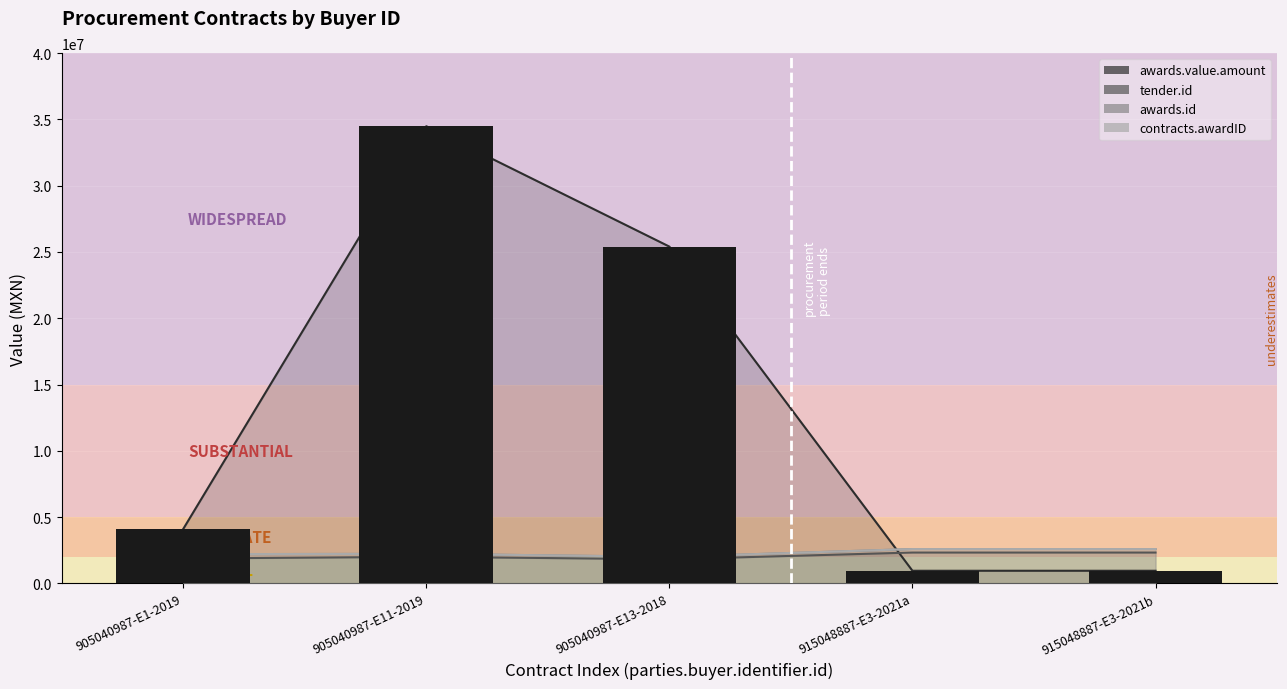

Reading left to right, transcribe all the data shown in this chart.

awards.value.amount: 905040987-E1-2019=4100400.0	905040987-E11-2019=34482758.6	905040987-E13-2018=25402000.0	915048887-E3-2021a=951353.0	915048887-E3-2021b=951353.0
tender.id: 905040987-E1-2019=1877203.0	905040987-E11-2019=2003870.0	905040987-E13-2018=1816123.0	915048887-E3-2021a=2327401.0	915048887-E3-2021b=2327401.0
awards.id: 905040987-E1-2019=2202888.0	905040987-E11-2019=2228496.0	905040987-E13-2018=1999028.0	915048887-E3-2021a=2588490.0	915048887-E3-2021b=2588490.0
contracts.awardID: 905040987-E1-2019=2202888.0	905040987-E11-2019=2228496.0	905040987-E13-2018=1999028.0	915048887-E3-2021a=2588490.0	915048887-E3-2021b=2588490.0
awards.value.amount (bars): 905040987-E1-2019=4100400.0	905040987-E11-2019=34482758.6	905040987-E13-2018=25402000.0	915048887-E3-2021a=951353.0	915048887-E3-2021b=951353.0